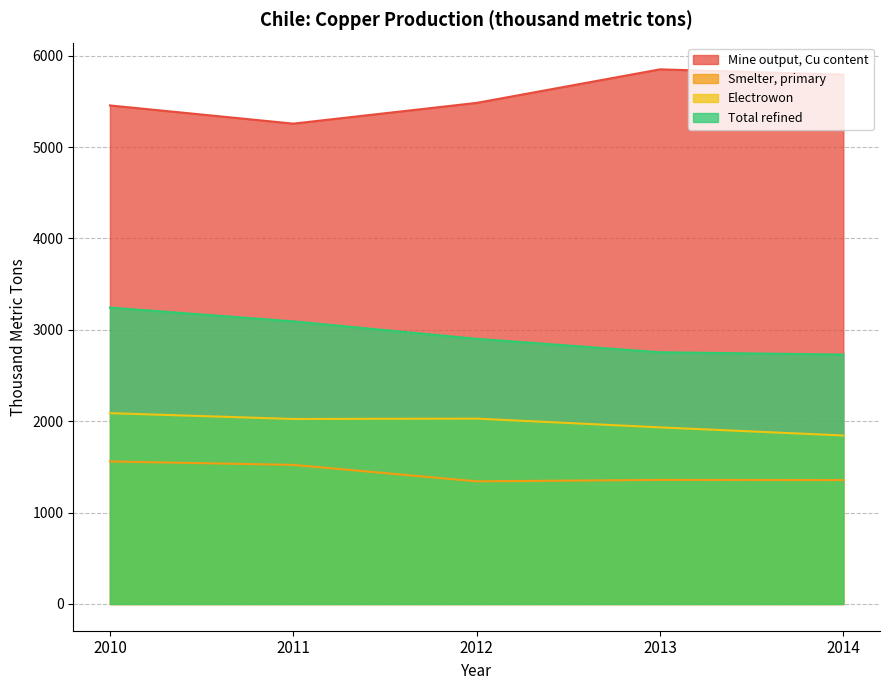

Where is the first local minimum for Electrowon?

2011